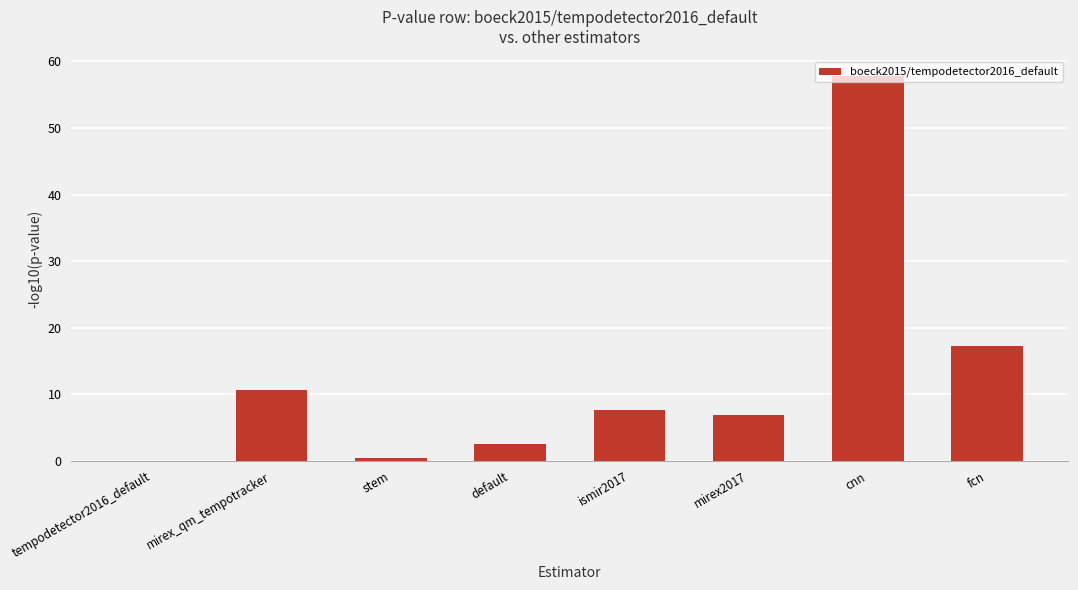

Between mirex_qm_tempotracker and tempodetector2016_default, which is larger?

mirex_qm_tempotracker